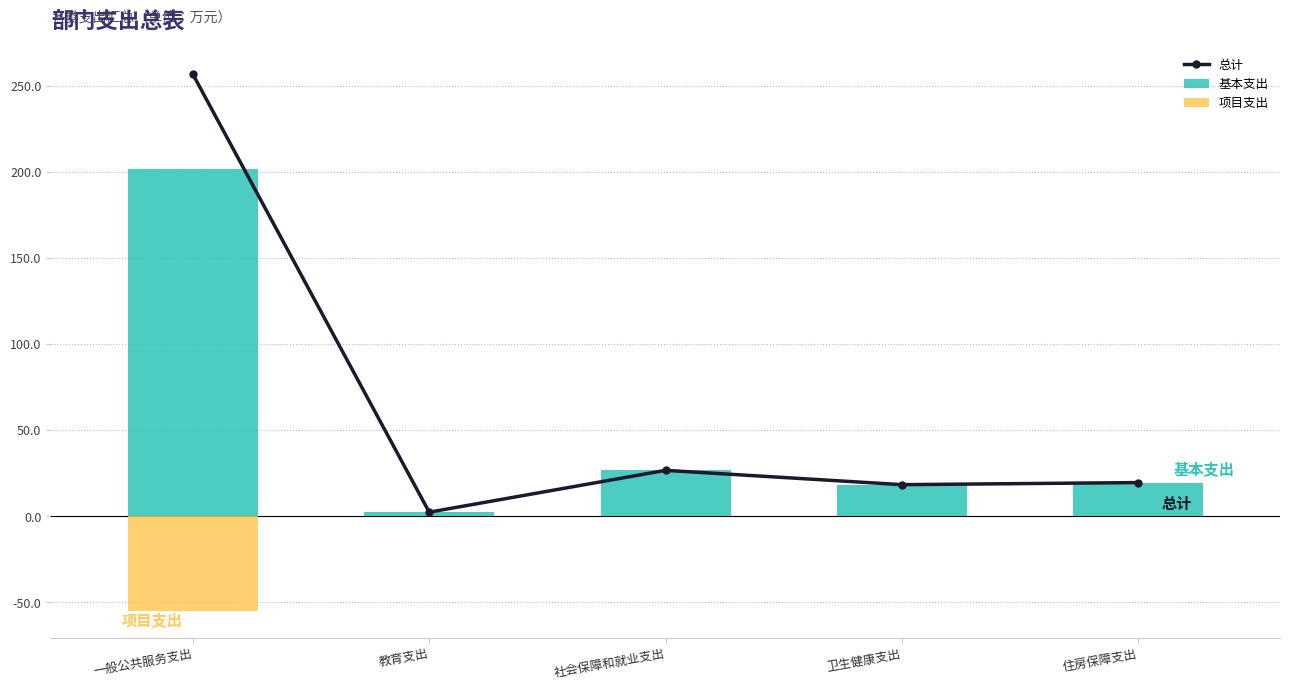

How many values in the 项目支出 series are below 0?

1